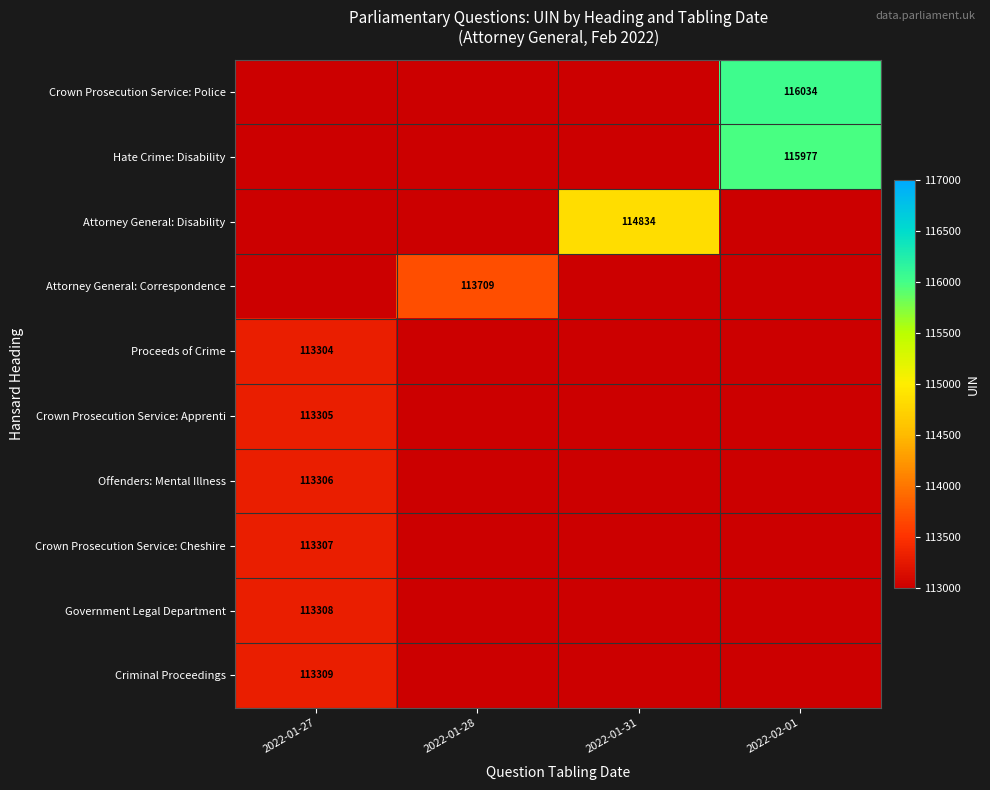

True or false: Crown Prosecution Service: Apprenti has a value of 173078 at 2022-01-27.

False